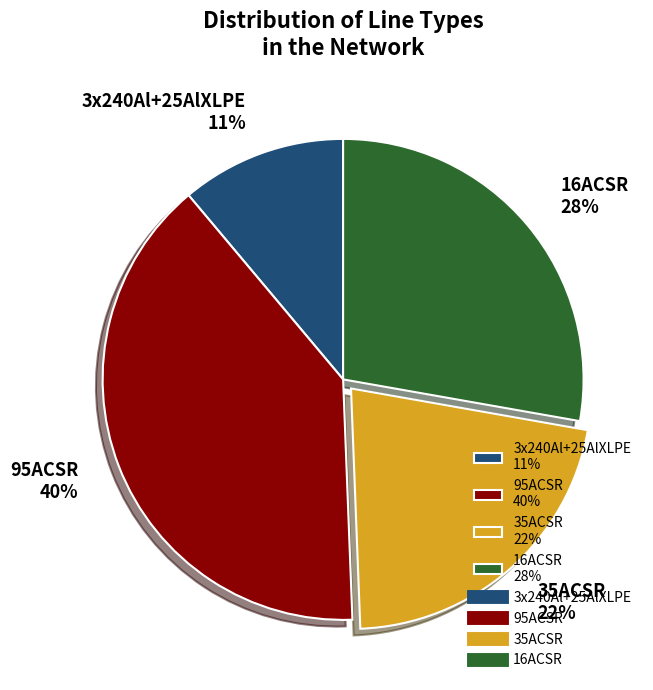

What is the smallest slice in the pie chart?

3x240Al+25AlXLPE